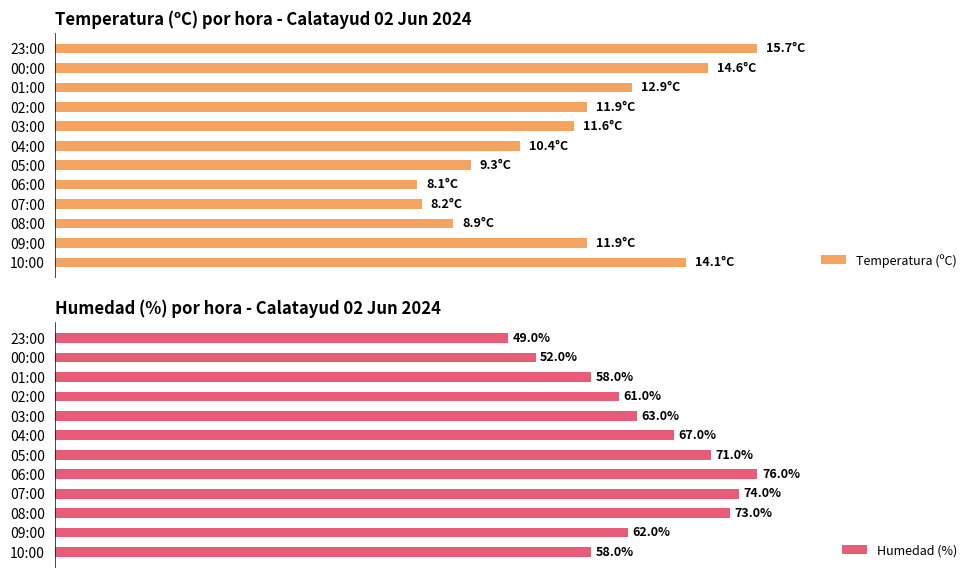

At which label is Humedad (%) closest to 62?

09:00